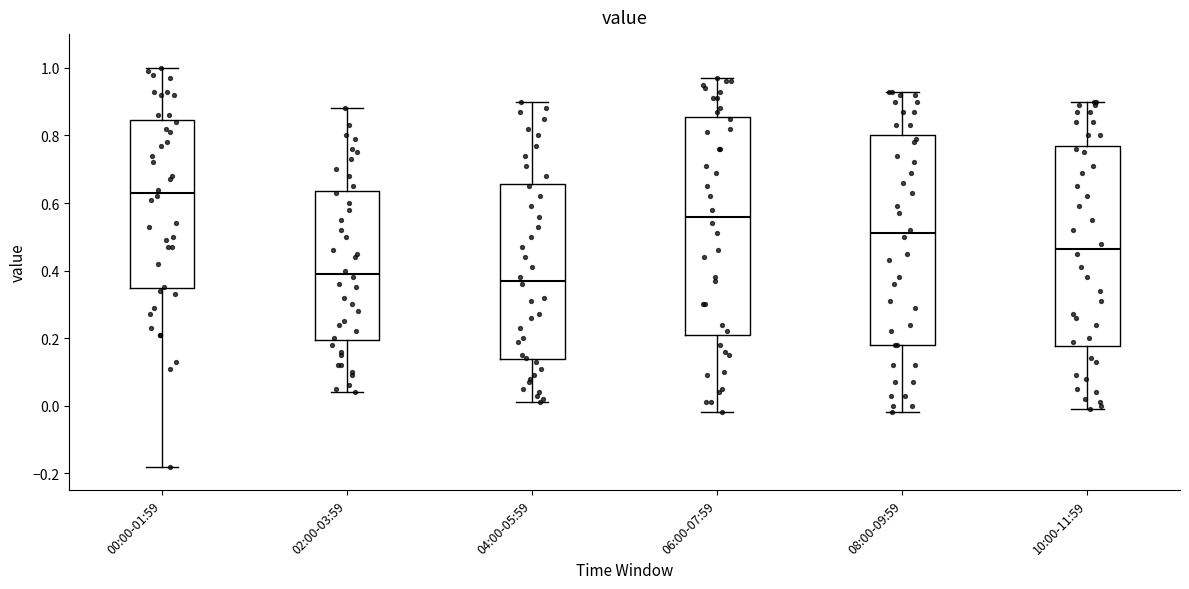

Reading left to right, transcribe this box plot: for each box, give where its median line is, the range the box spans, and where its two whiskers end, as read against the y-axis. The values are not printed on the chart, so give them approximately, as read against the axis.

00:00-01:59: median 0.64, box 0.34 to 0.84, whiskers -0.18 to 1.00
02:00-03:59: median 0.40, box 0.20 to 0.64, whiskers 0.04 to 0.88
04:00-05:59: median 0.38, box 0.14 to 0.66, whiskers 0.02 to 0.90
06:00-07:59: median 0.56, box 0.22 to 0.86, whiskers -0.02 to 0.98
08:00-09:59: median 0.52, box 0.18 to 0.80, whiskers -0.02 to 0.94
10:00-11:59: median 0.46, box 0.18 to 0.78, whiskers 0.00 to 0.90